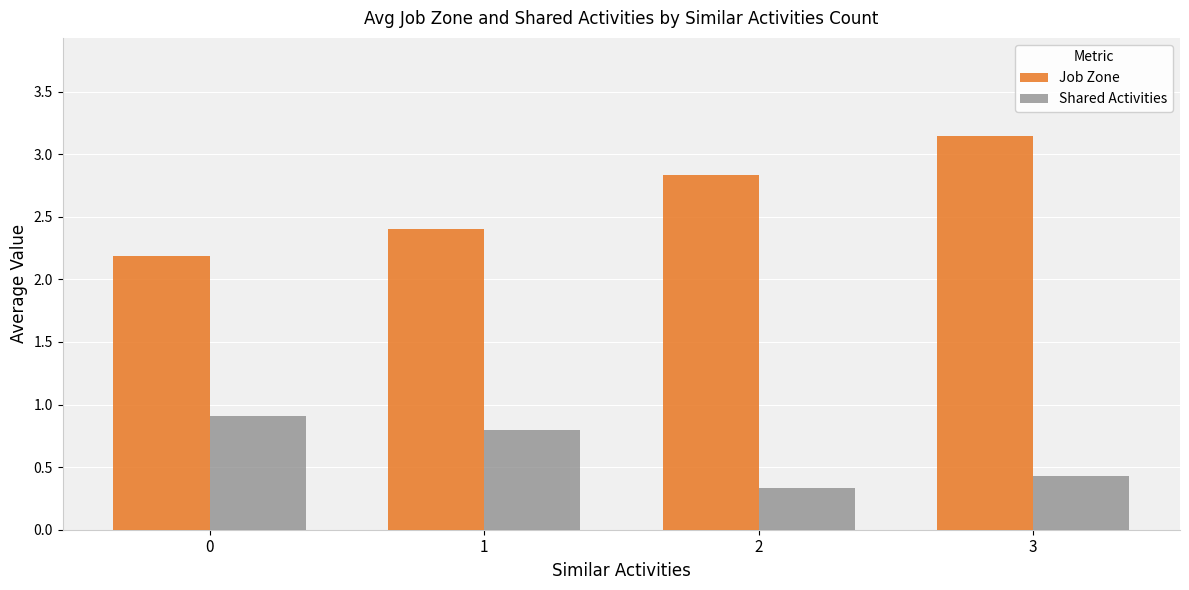

Read the Shared Activities value at 2.

0.3